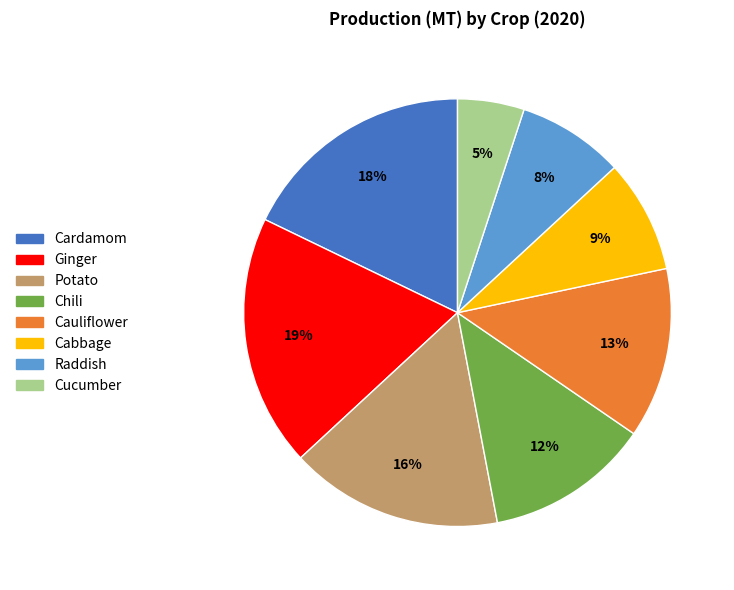

True or false: Cauliflower accounts for 3% of the total.

False